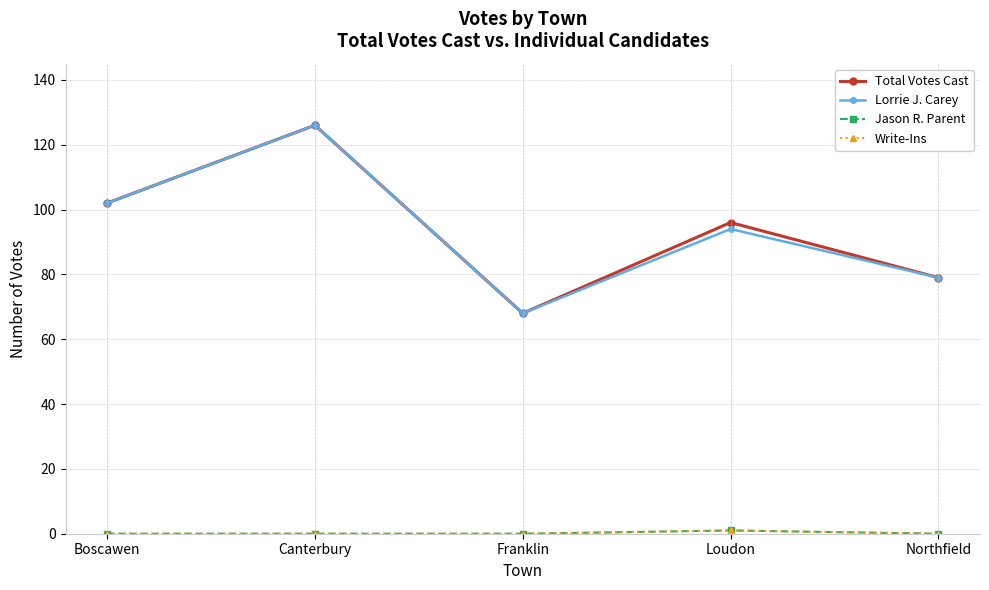

How many Write-Ins values are between 0 and 1?

5